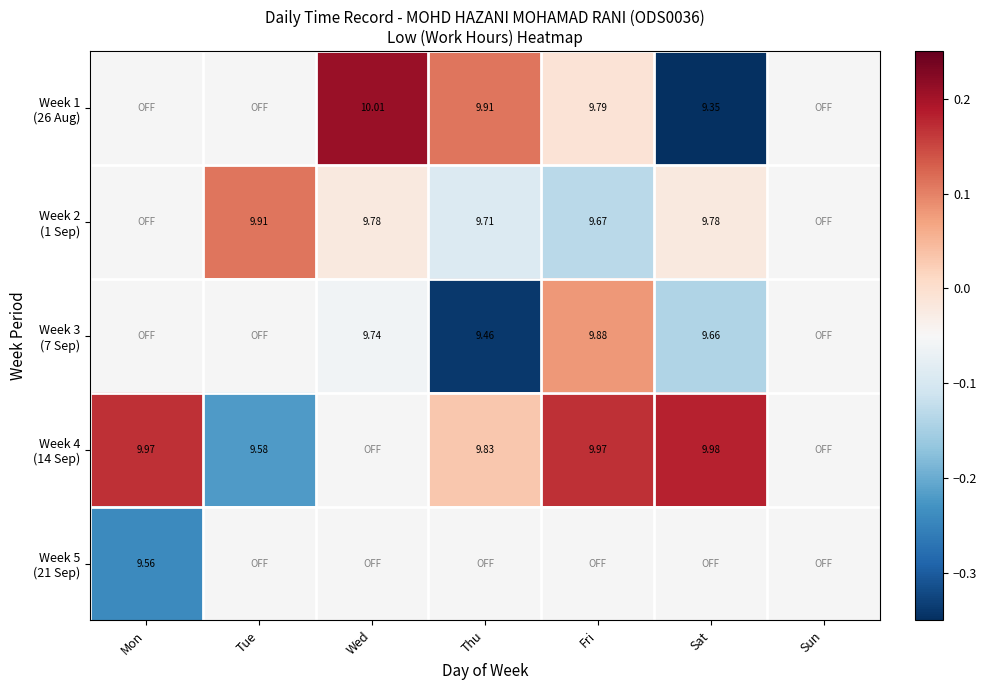

At which label is Week 5 (21 Sep) closest to 0?

Mon